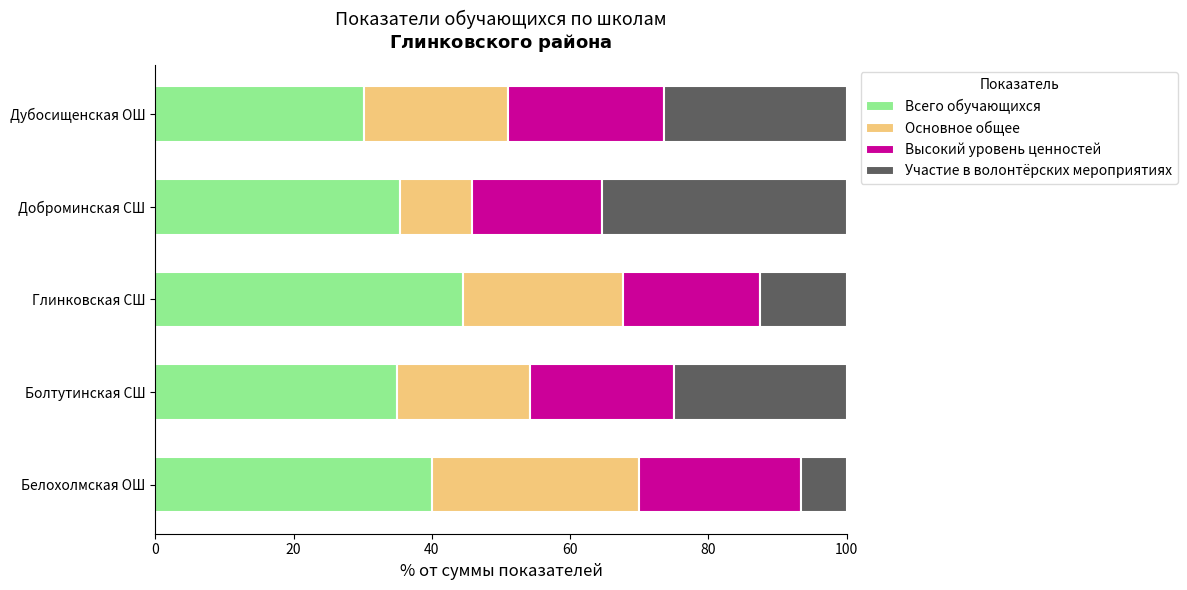

What is the minimum value for Всего обучающихся?

30.2